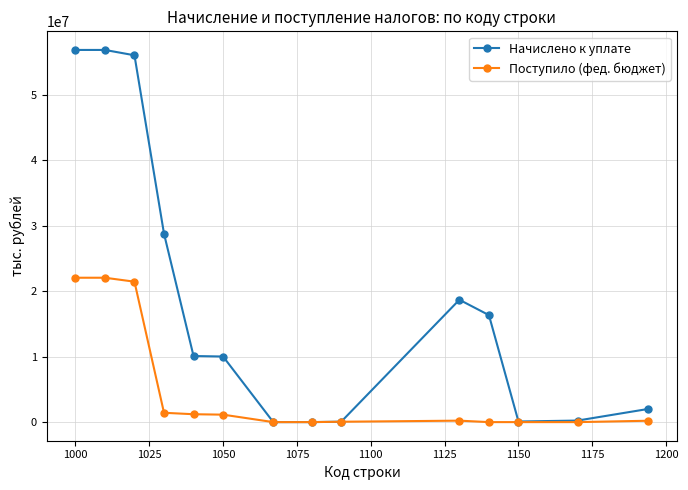

Which series has the largest range (max minus min)?

Начислено к уплате